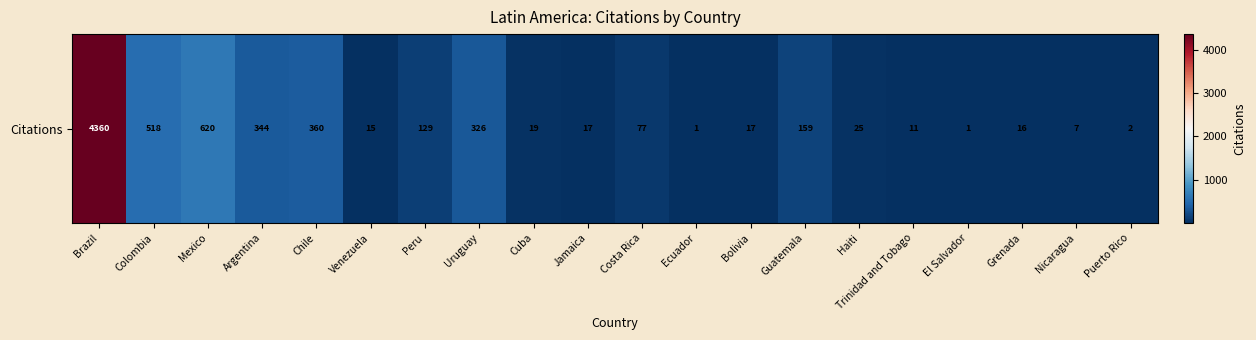

List the labels in order of value, smallest first.

Ecuador, El Salvador, Puerto Rico, Nicaragua, Trinidad and Tobago, Venezuela, Grenada, Jamaica, Bolivia, Cuba, Haiti, Costa Rica, Peru, Guatemala, Uruguay, Argentina, Chile, Colombia, Mexico, Brazil